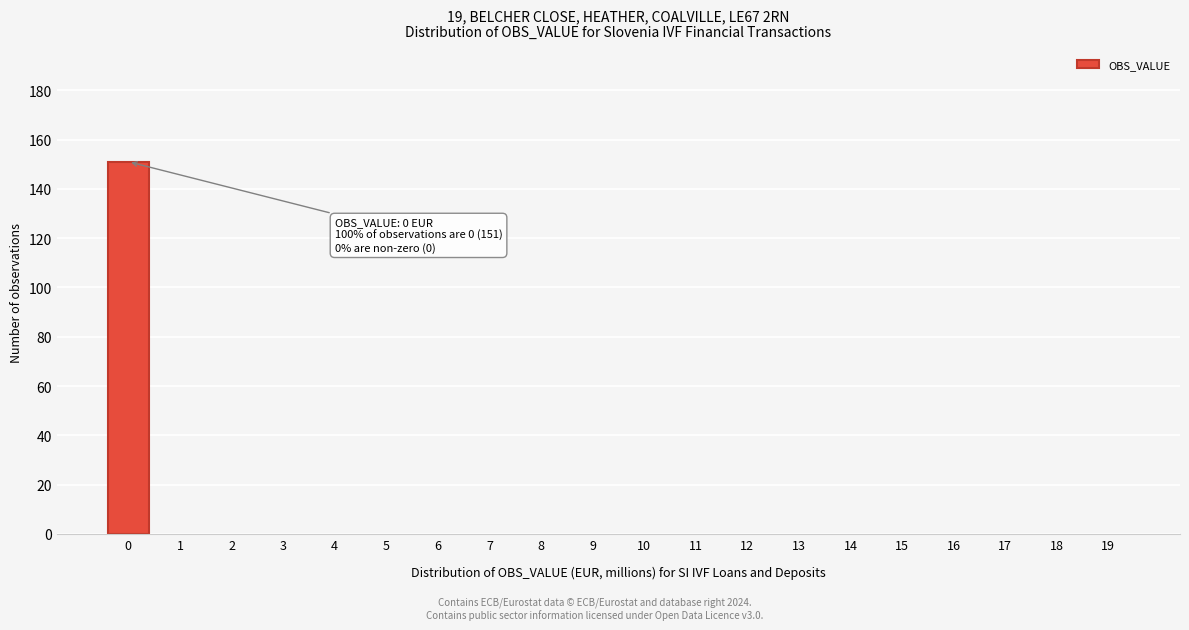

Reading right to left, what are all the values shown in this chart?

19=0	18=0	17=0	16=0	15=0	14=0	13=0	12=0	11=0	10=0	9=0	8=0	7=0	6=0	5=0	4=0	3=0	2=0	1=0	0=151